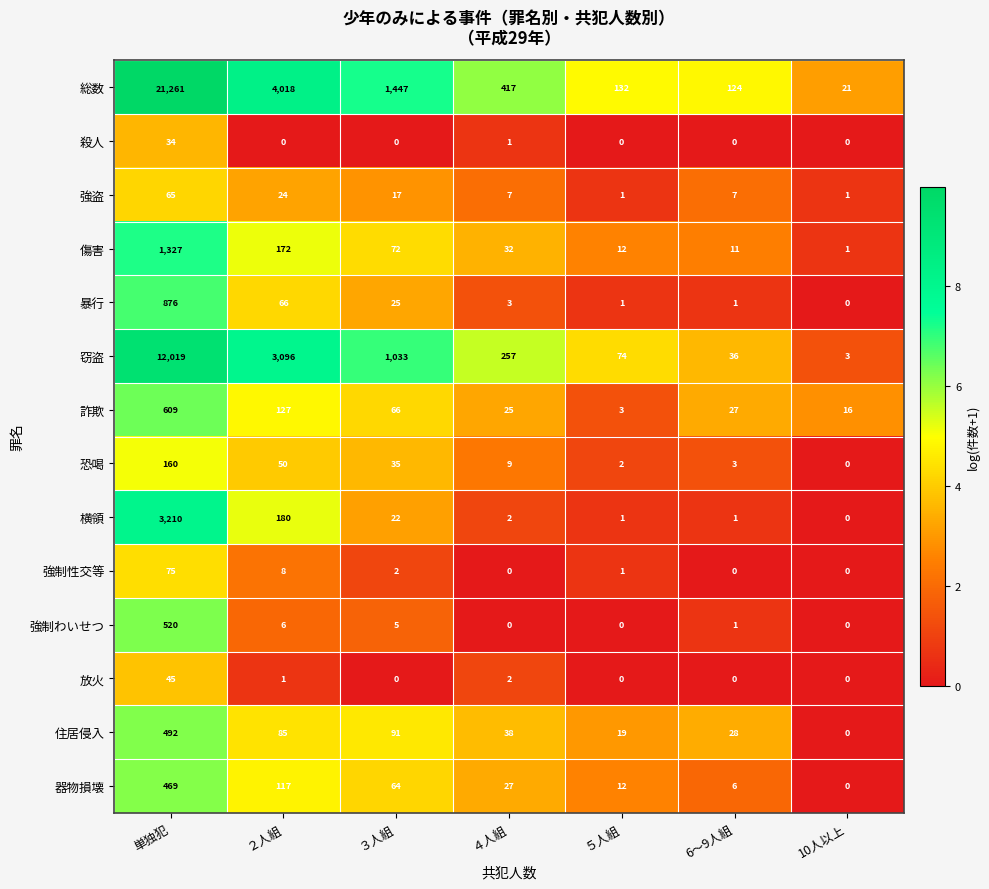

Which series has the largest range (max minus min)?

総数